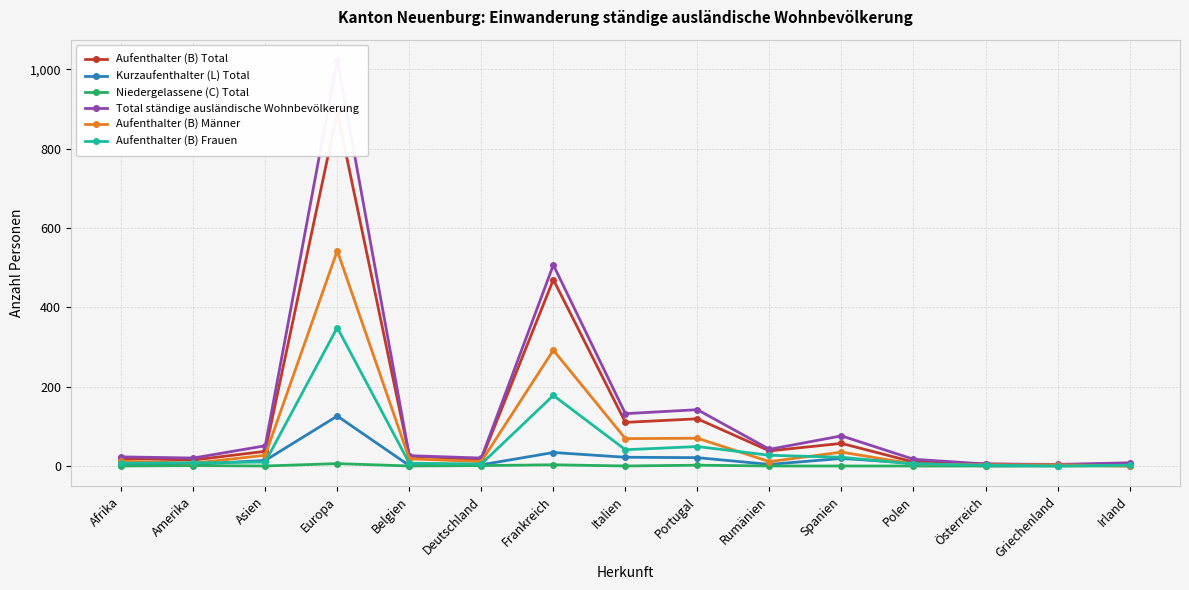

What is the average value of the Aufenthalter (B) Männer series?

74